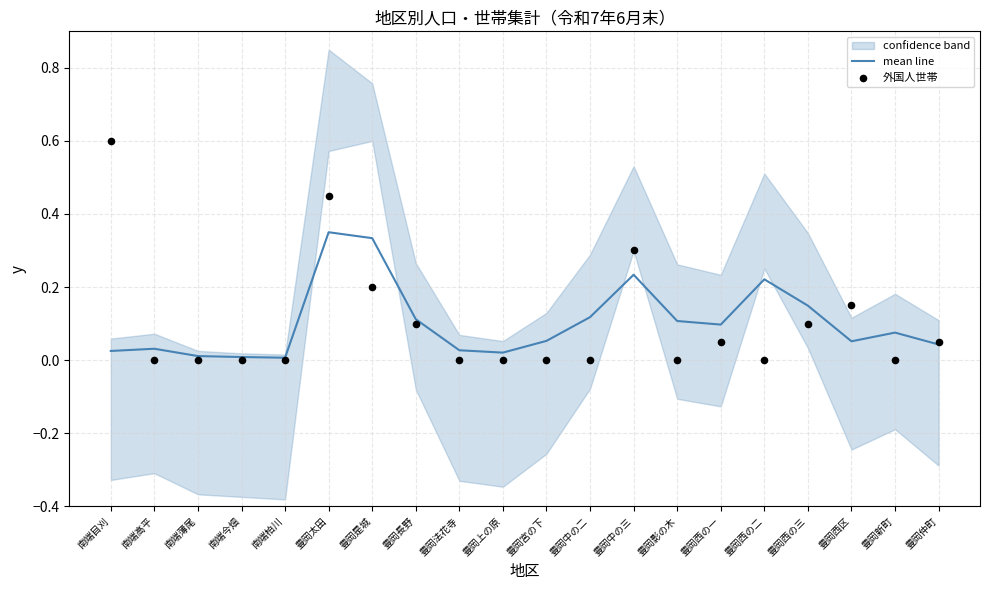

At how many categories does at least one series exceed 0?

20